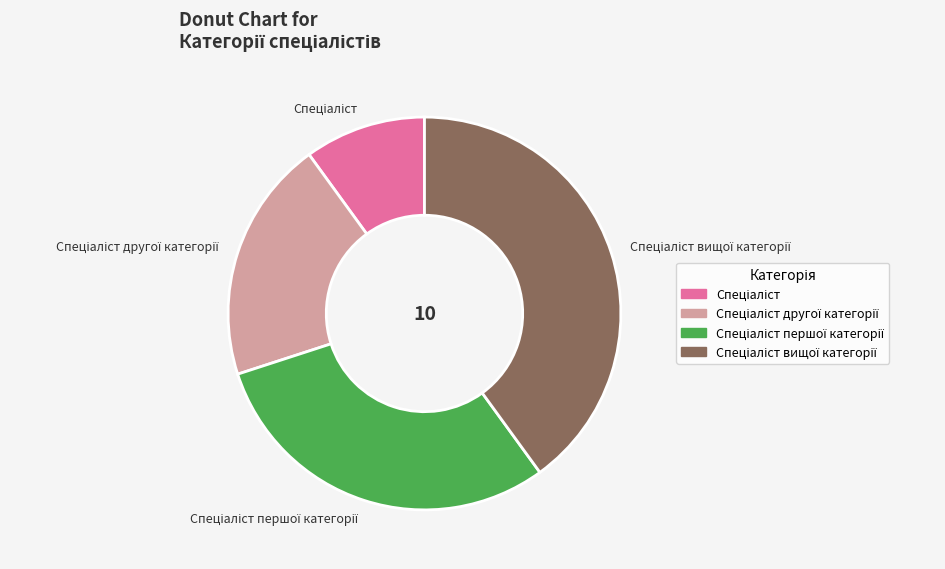

Count the number of slices in the pie.

4